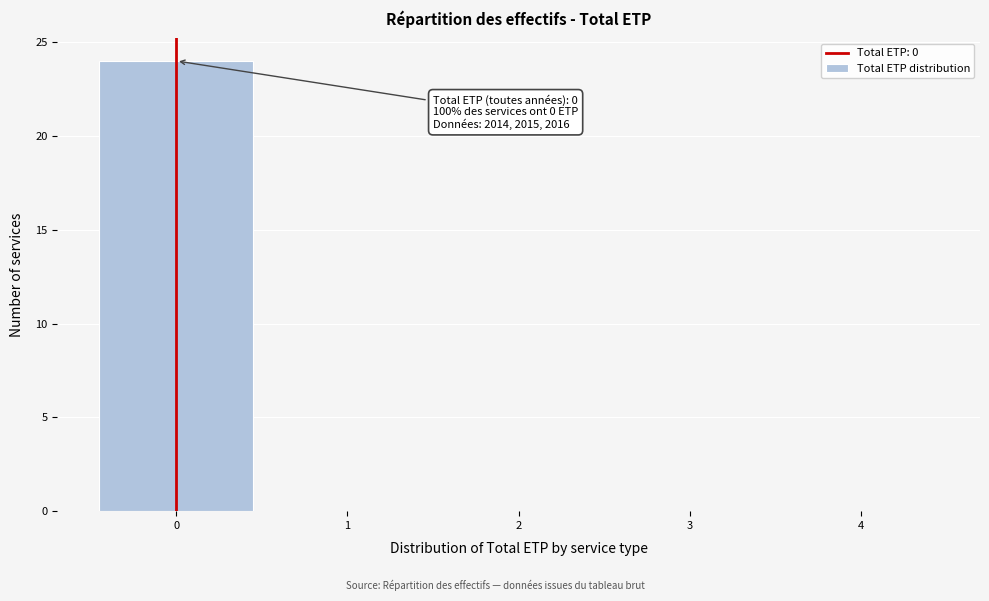

Over which range of the x-axis is the bar tallest?

-0.5 to 0.5